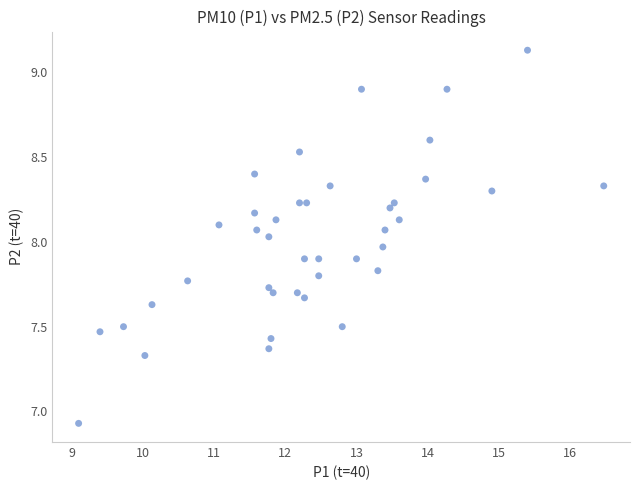

What is the range of Y values (max minus min)?

2.2